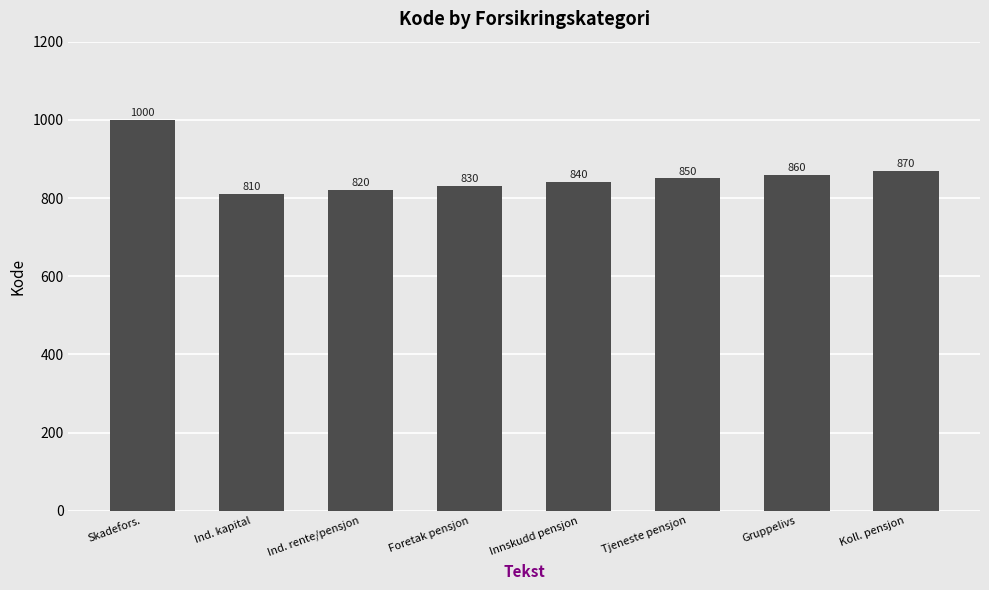

Count the number of categories in the chart.

8